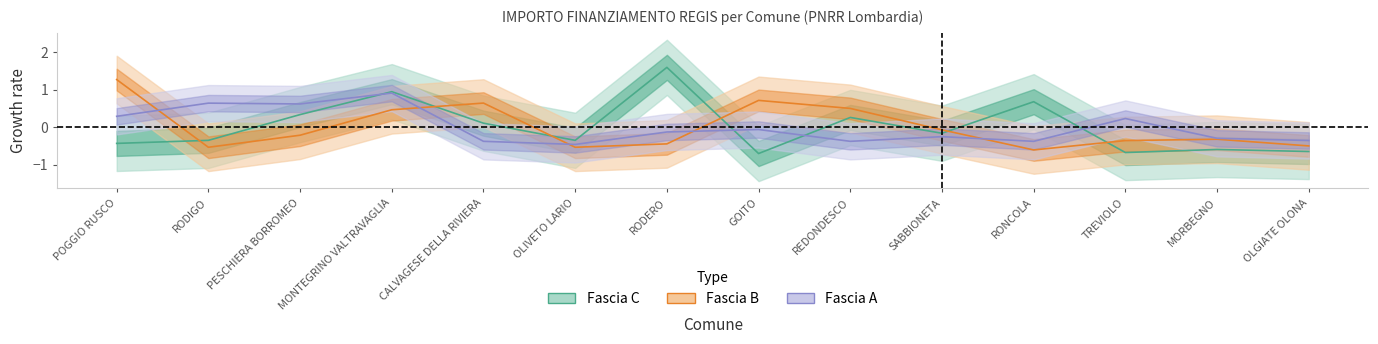

Where does the Fascia C series first go above 0?

PESCHIERA BORROMEO